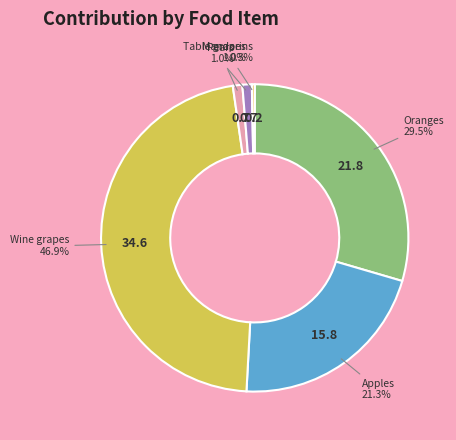

To the nearest percent, what is the difference between the Mandarins and Pears slice percentages?

1%